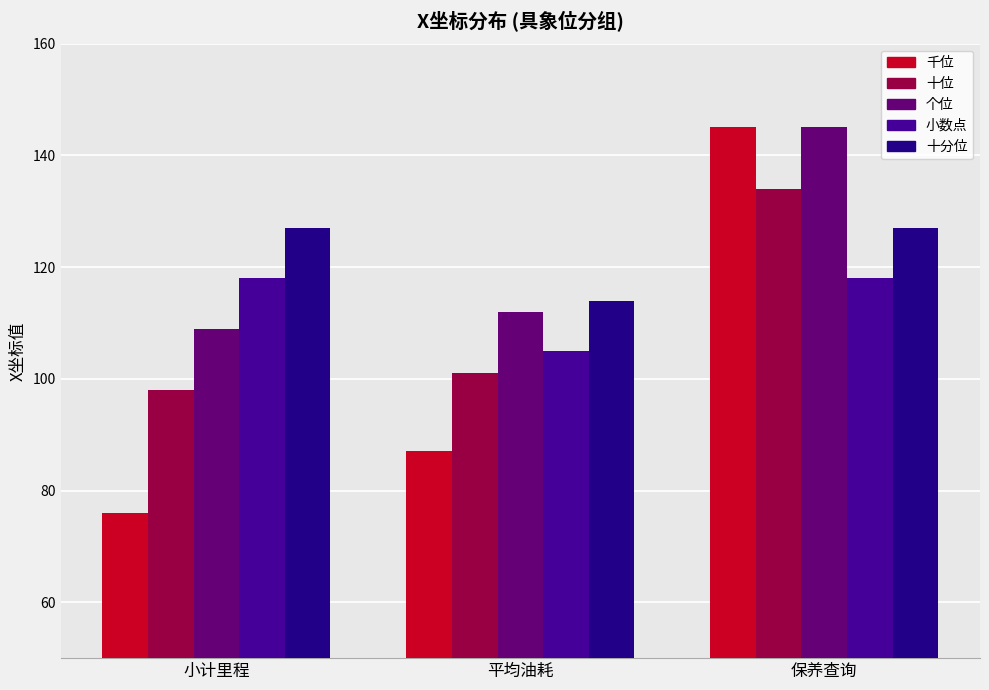

What is the total value across all series at 平均油耗?

519